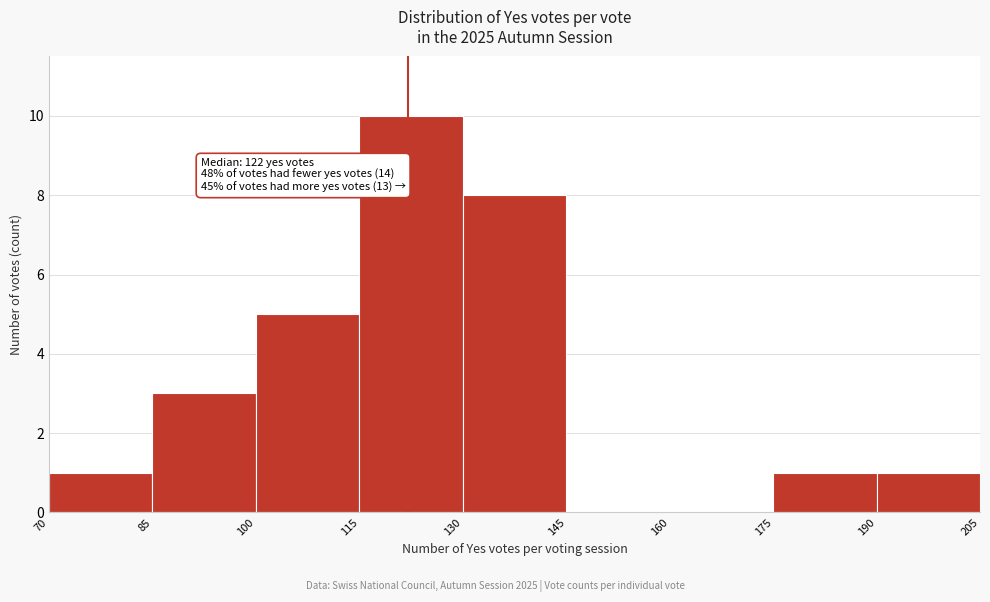

Over which range of the x-axis is the bar tallest?

115 to 130